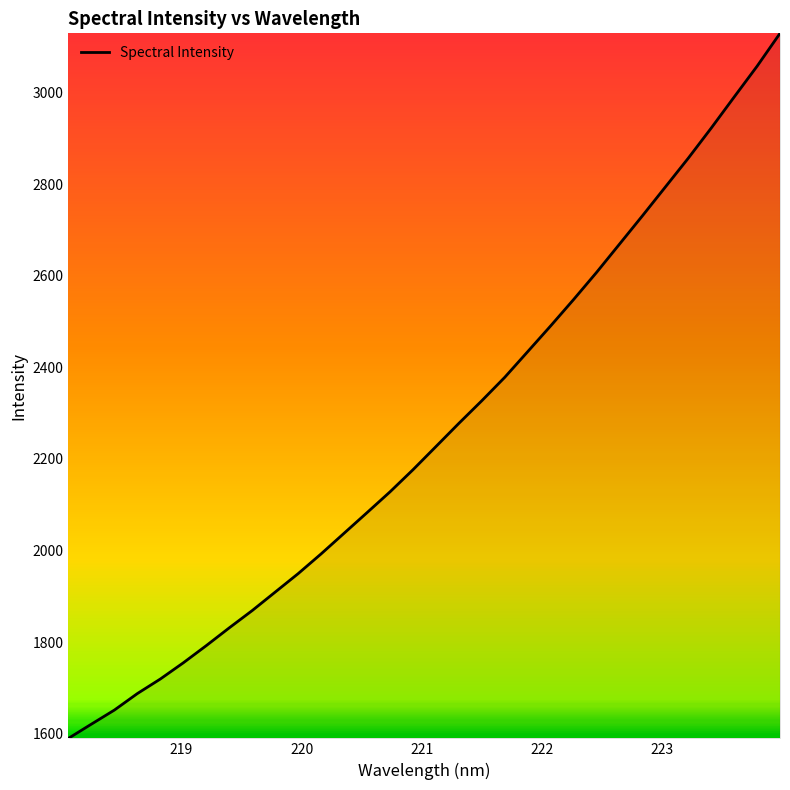

What is the maximum value shown in the chart?

3129.9